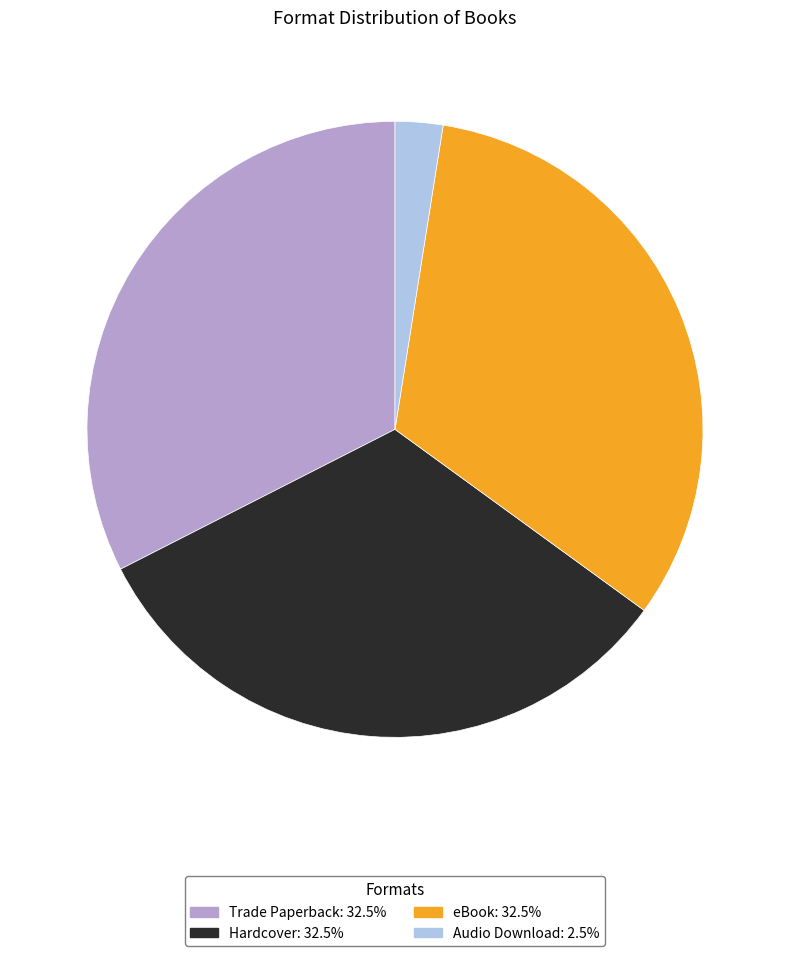

Do Trade Paperback and Audio Download together represent more than half of the pie?

No